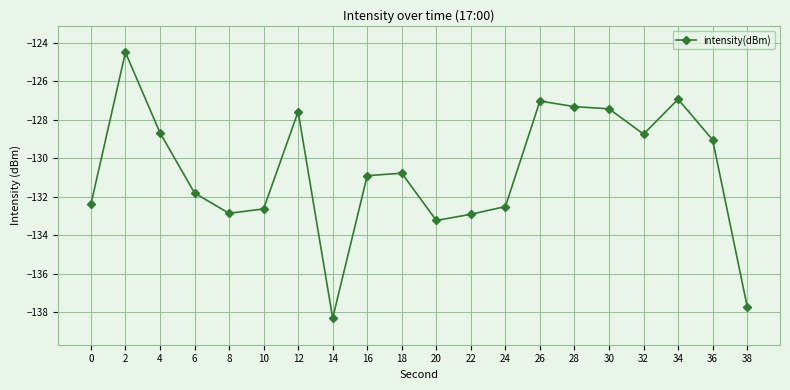

True or false: the data shows -59.5 at 24.

False